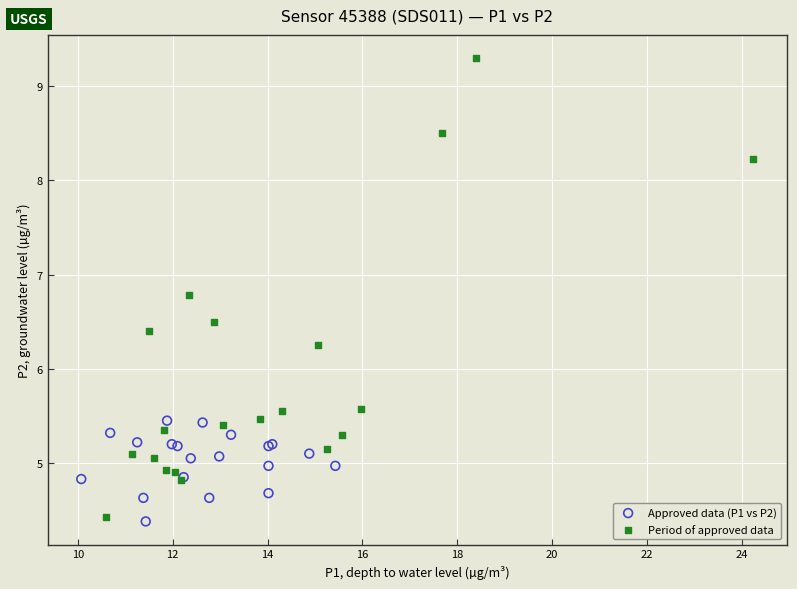

What are all the series names shown in the legend?

Approved data (P1 vs P2), Period of approved data